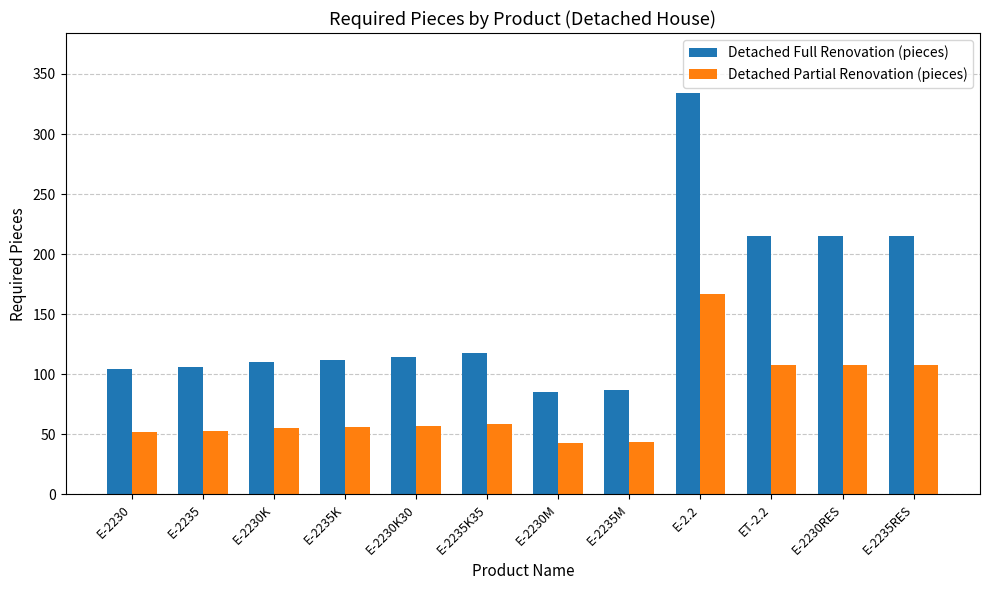

Rank the series by their maximum value, from lowest to highest.

Detached Partial Renovation (pieces), Detached Full Renovation (pieces)